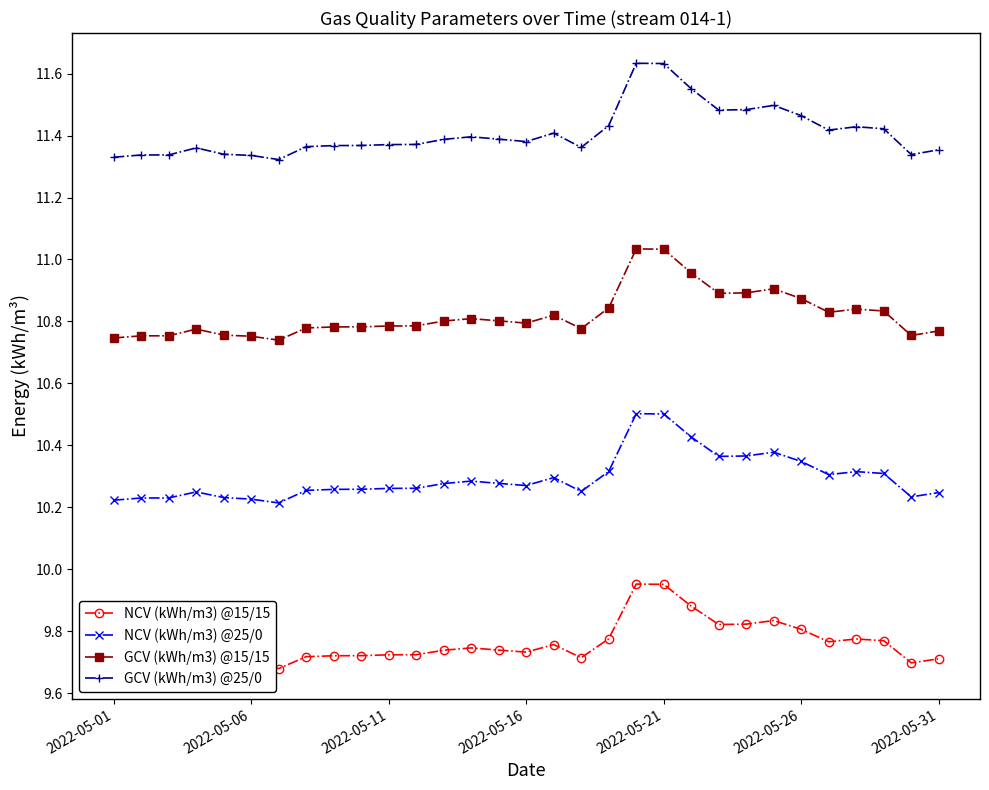

At how many categories does at least one series exceed 10?

31